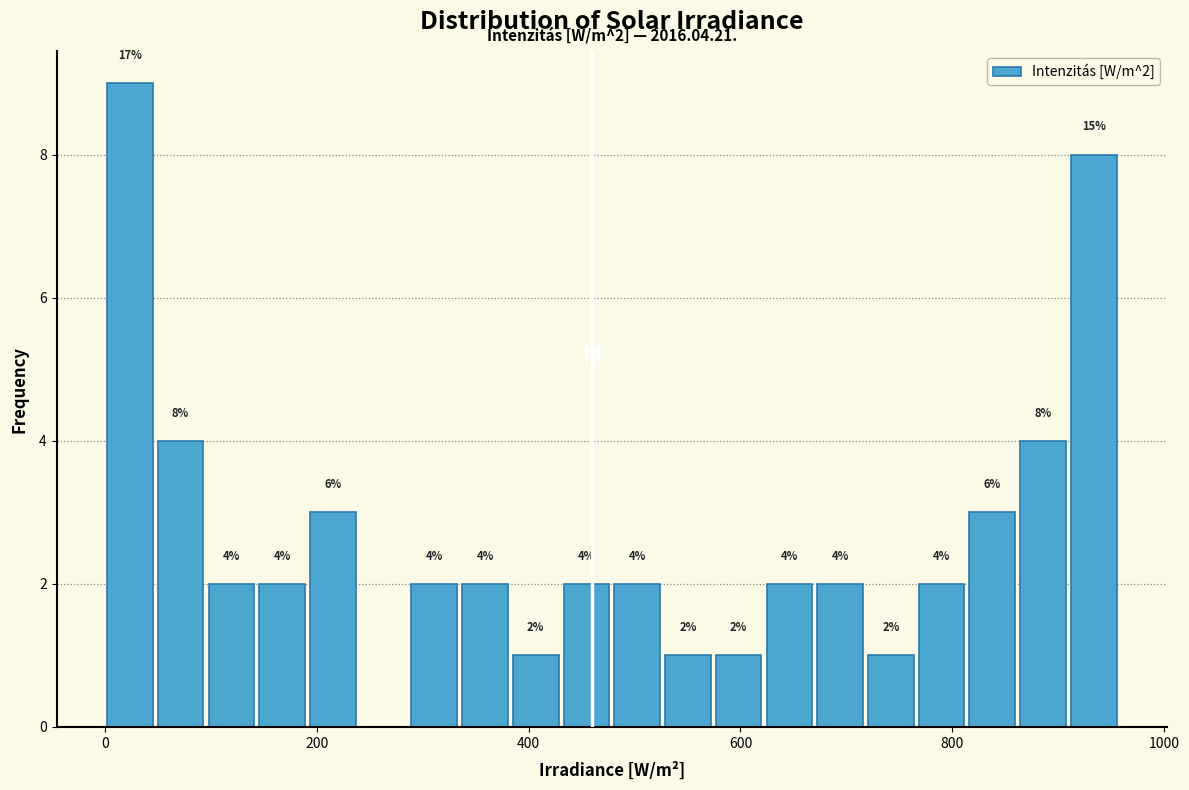

Around what value on the x-axis is the tallest bar? Give the approximate position of its centre, as read against the axis.

20